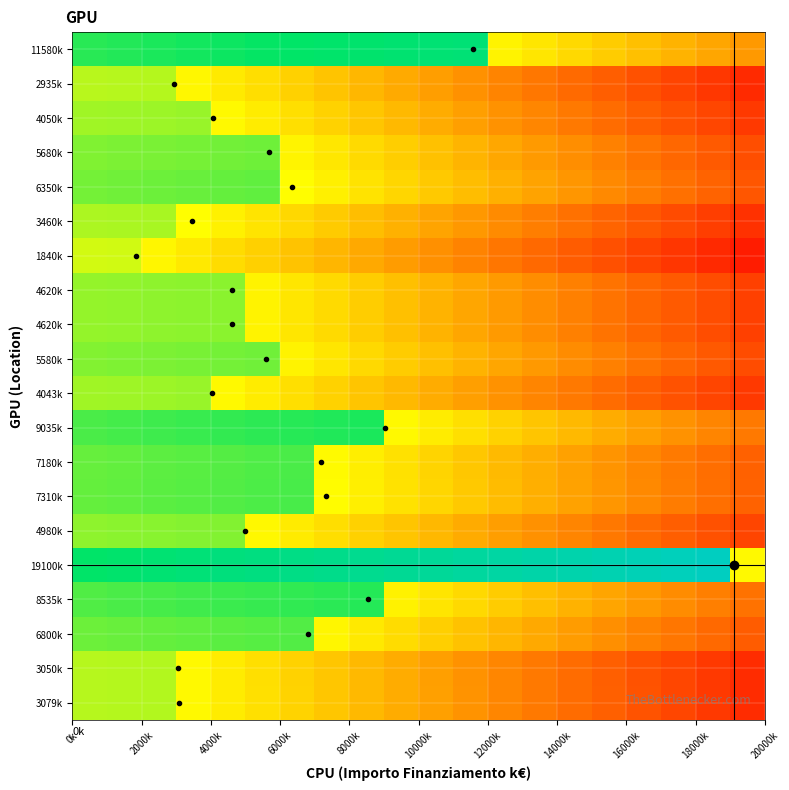

What is the minimum value shown in the chart?

-0.9